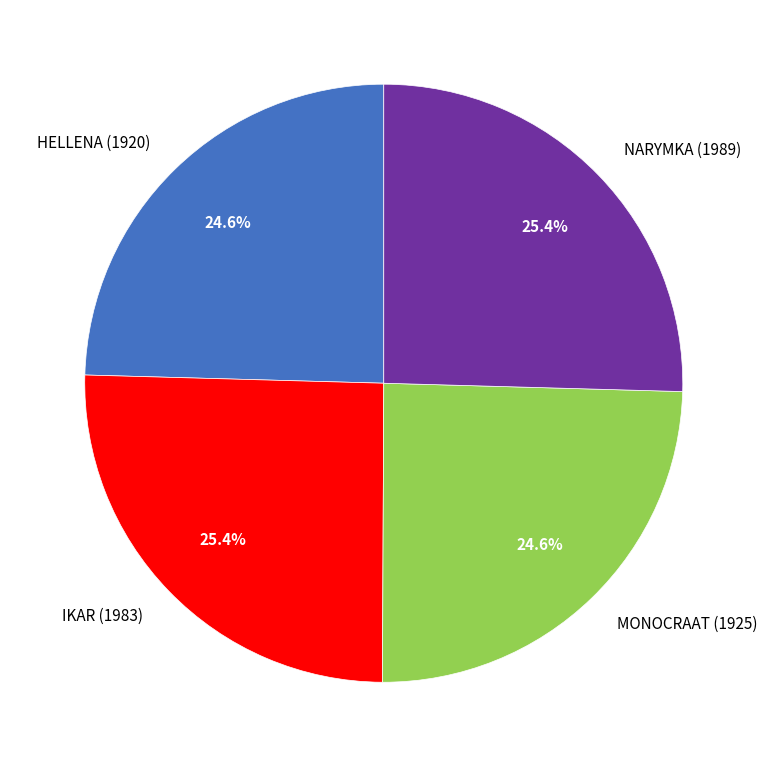

Approximately how many times larger is the value at NARYMKA (1989) compared to MONOCRAAT (1925)?

1.0